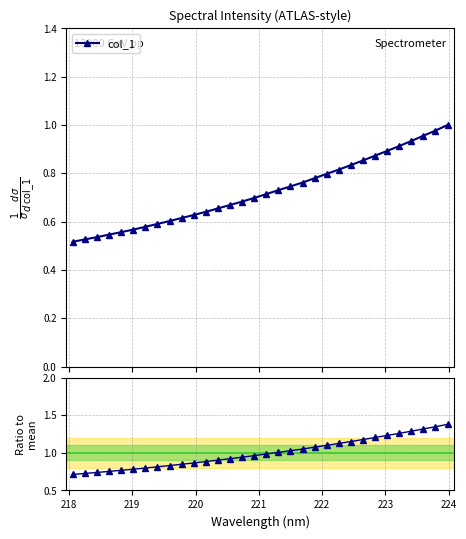

The col_1 / mean series shows 1.3 at 222. True or false?

False